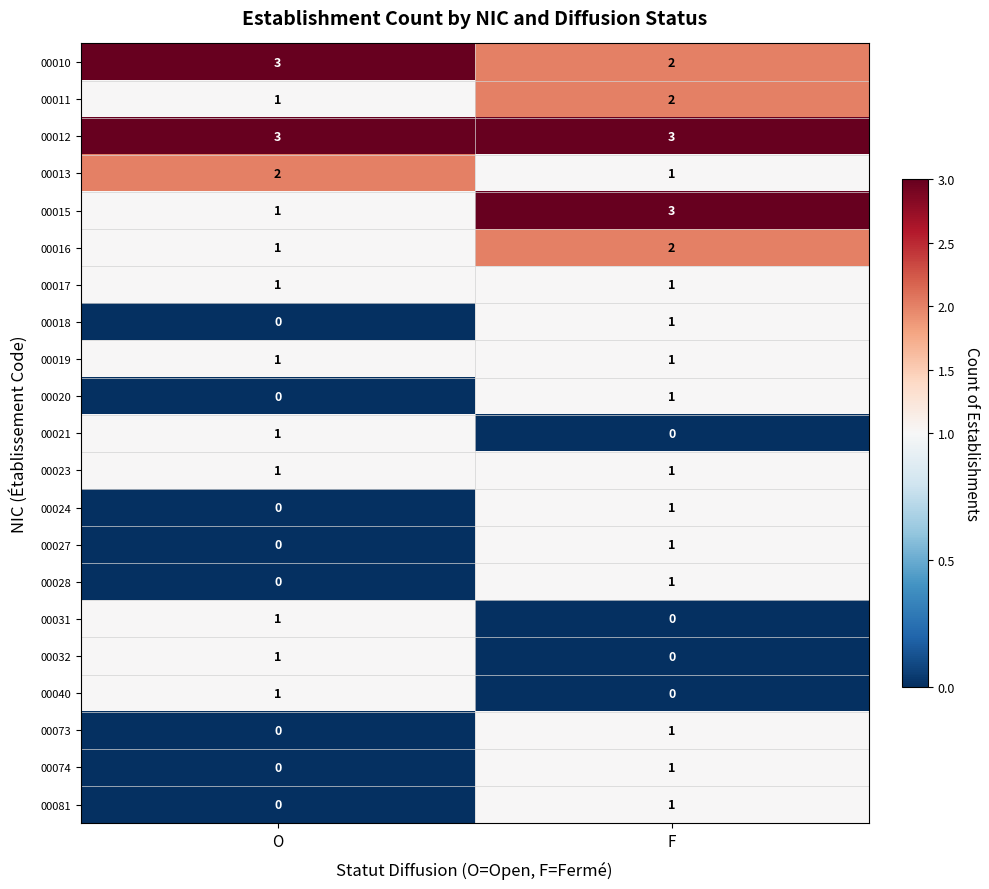

Which series has the largest total across all categories?

00012